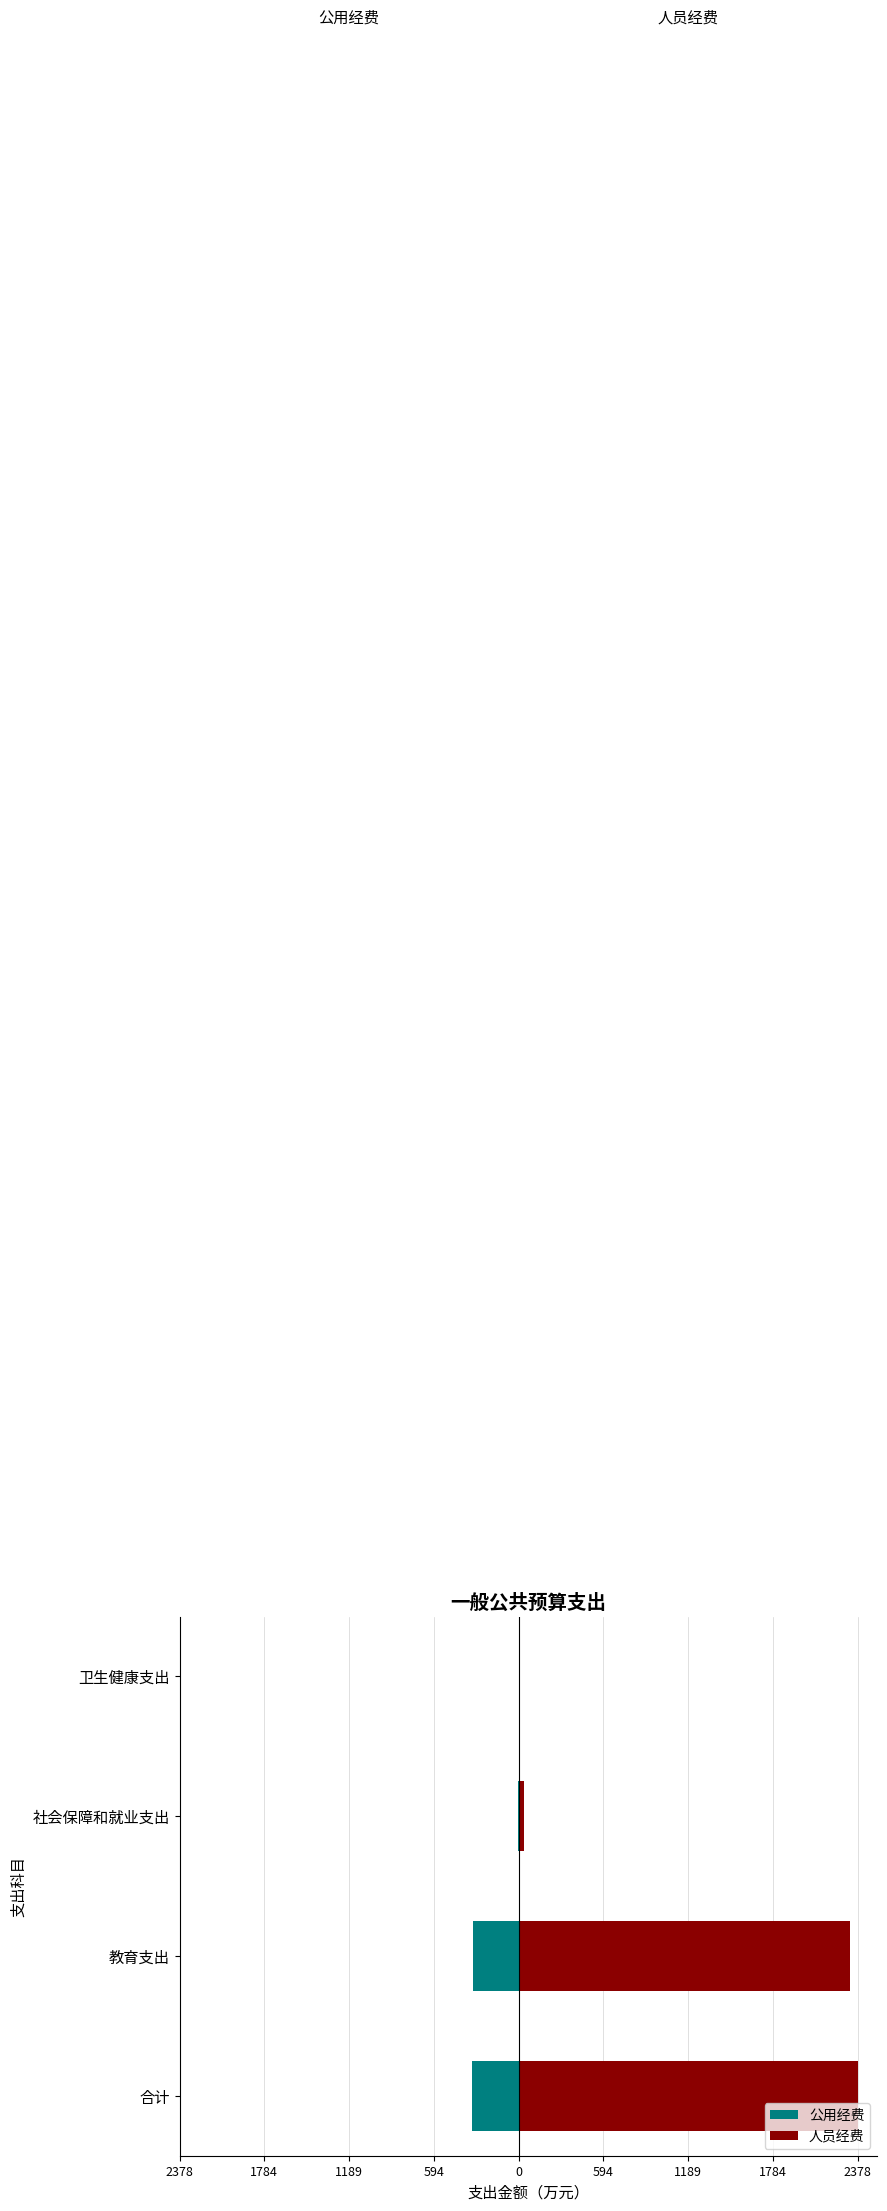

At how many categories does at least one series exceed 2305?

2